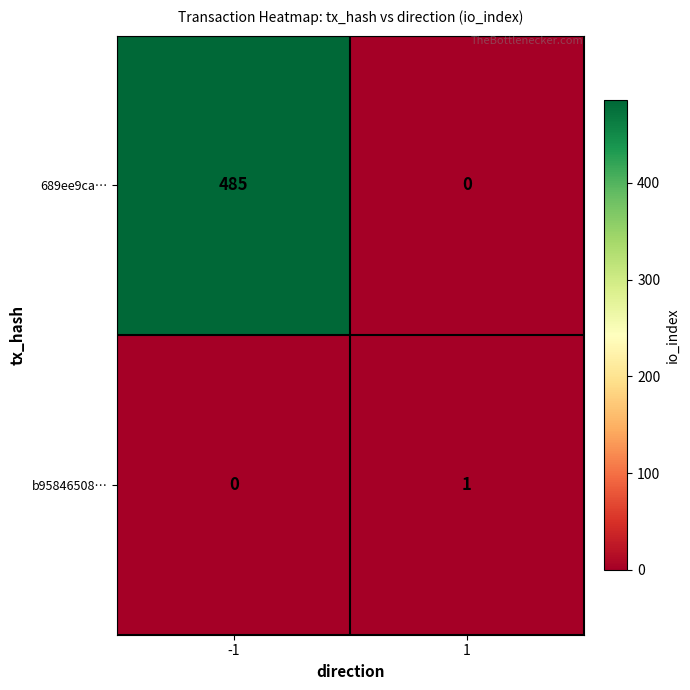

What is the sum of all 689ee9ca… values?

485